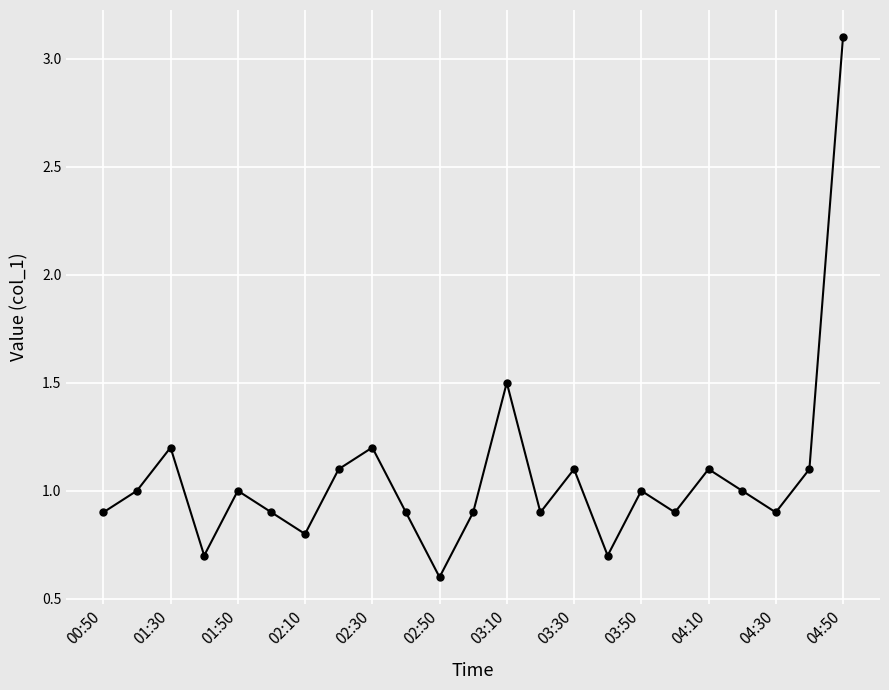

What is the value of the 22nd point from the left?

1.1